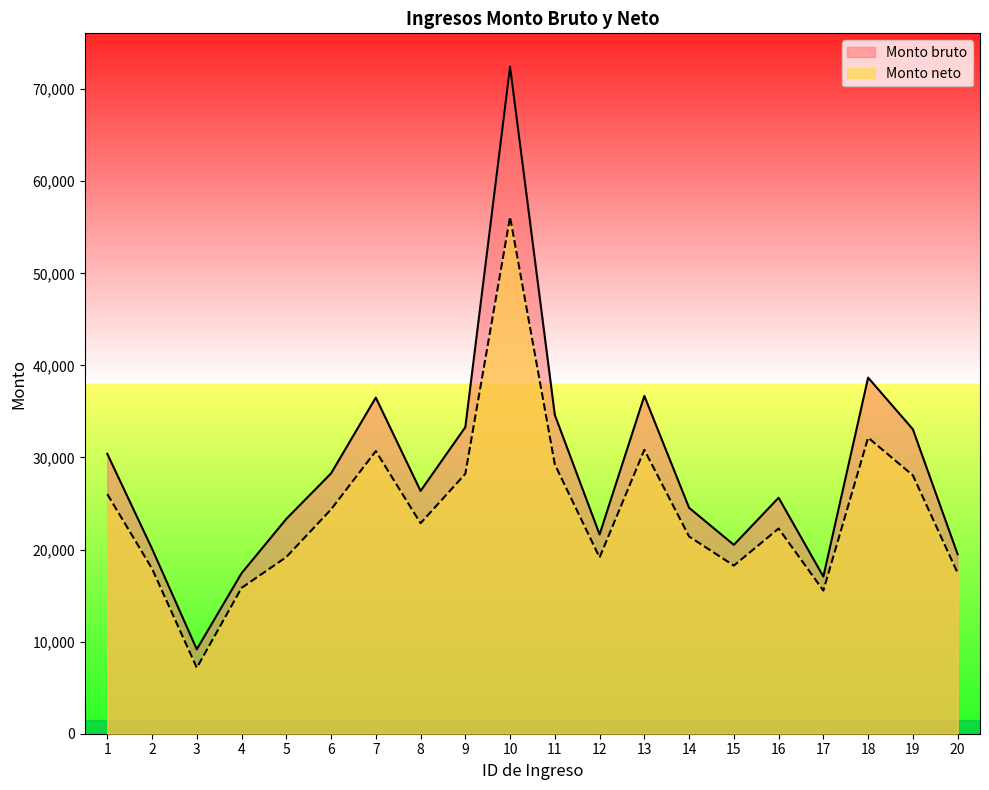

What is the smallest value displayed?

7161.8